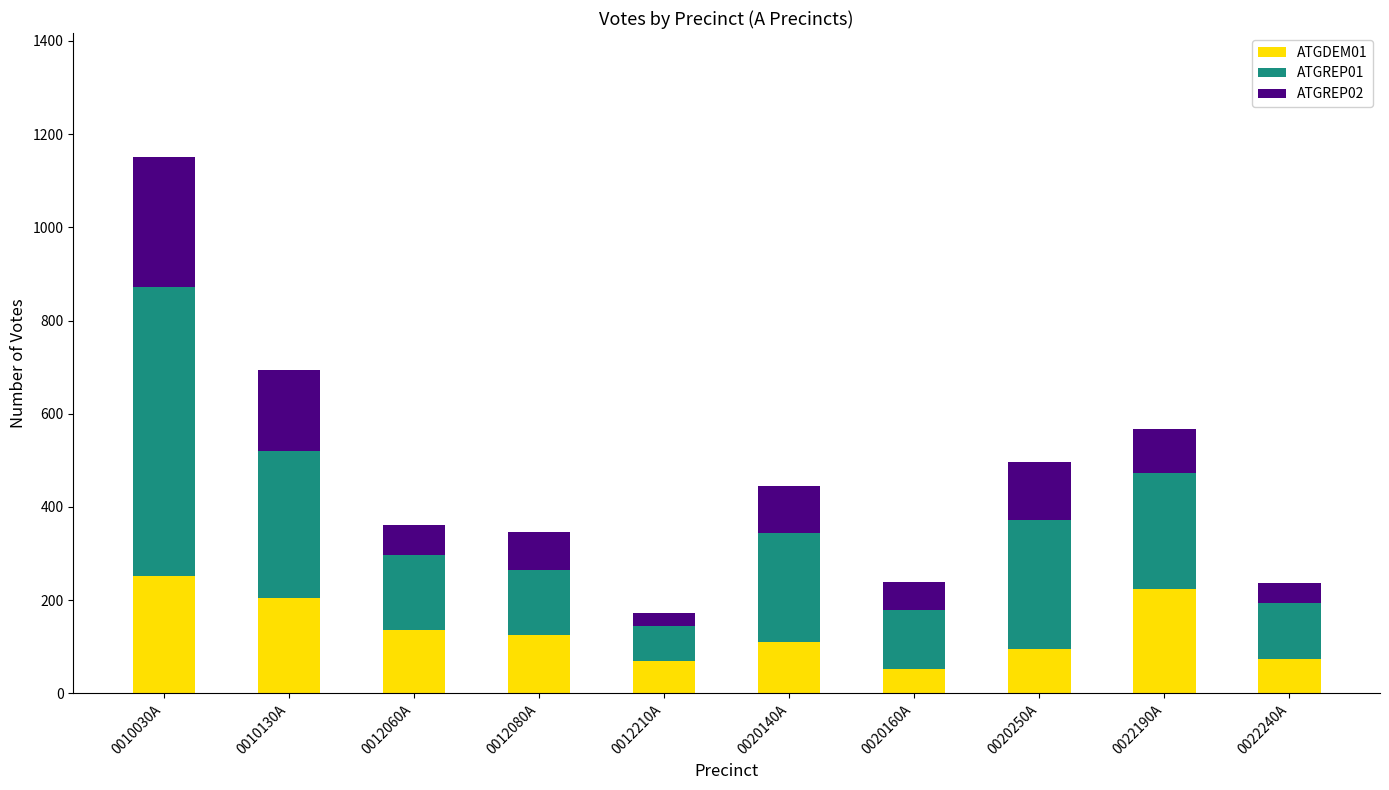

The ATGDEM01 series shows 352 at 0010030A. True or false?

False